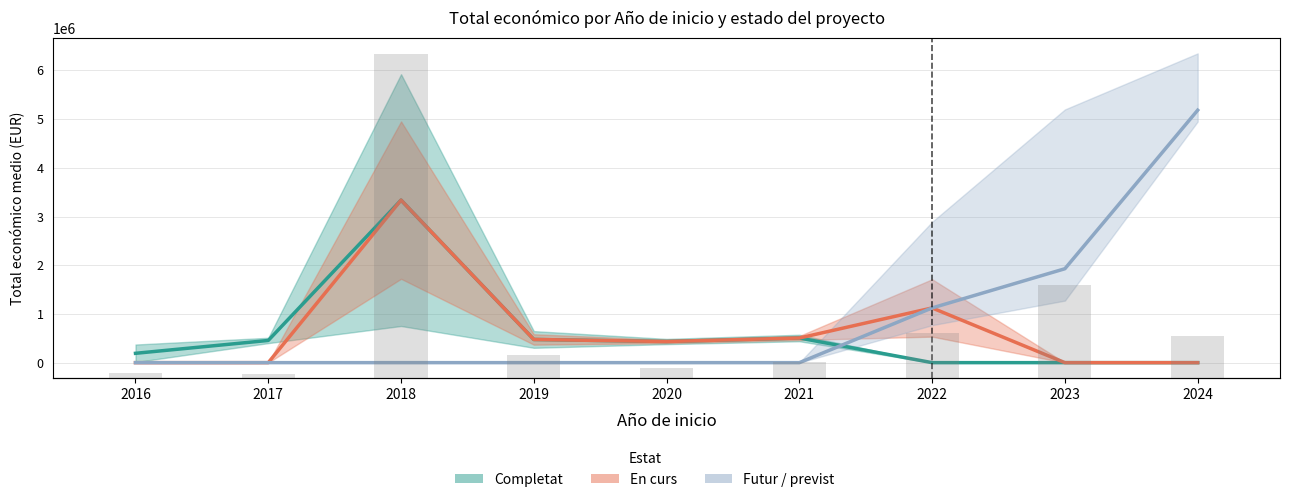

What is the sum of all Futur / previst values?

8235092.2